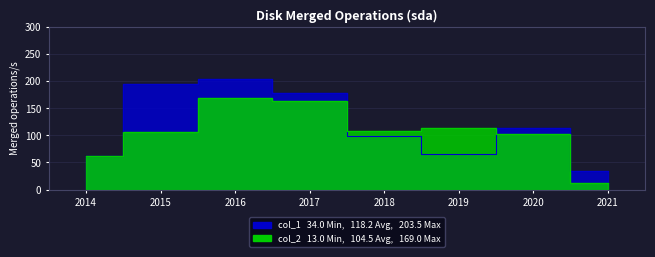

Which category has the lowest value in the col_2 series?

2021